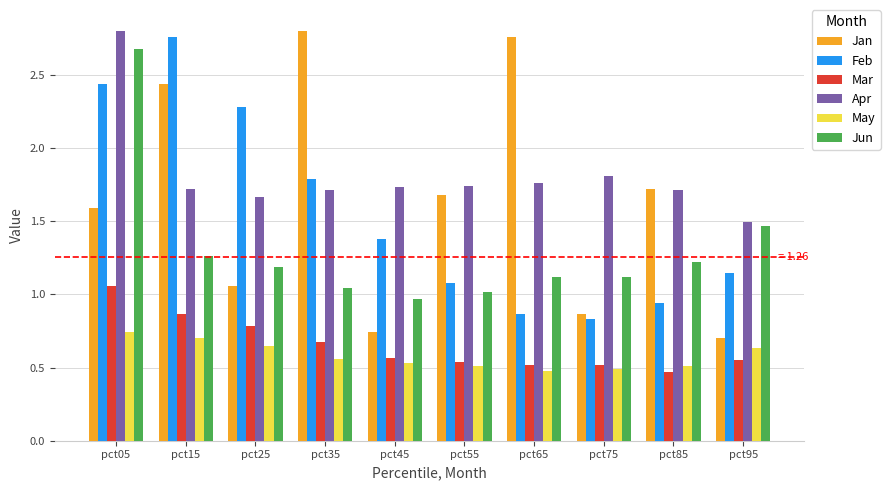

True or false: Jun has a value of 1.2 at pct25.

True